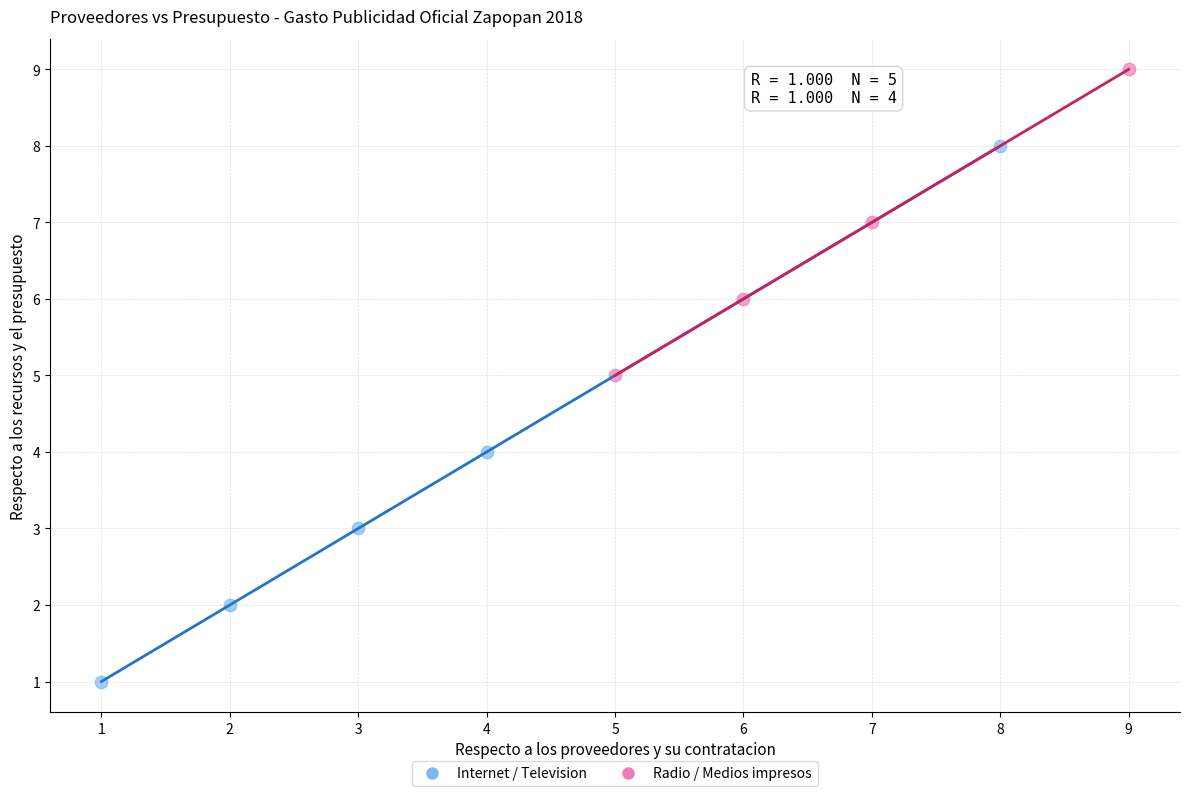

Which series reaches the minimum Y coordinate?

Internet / Television